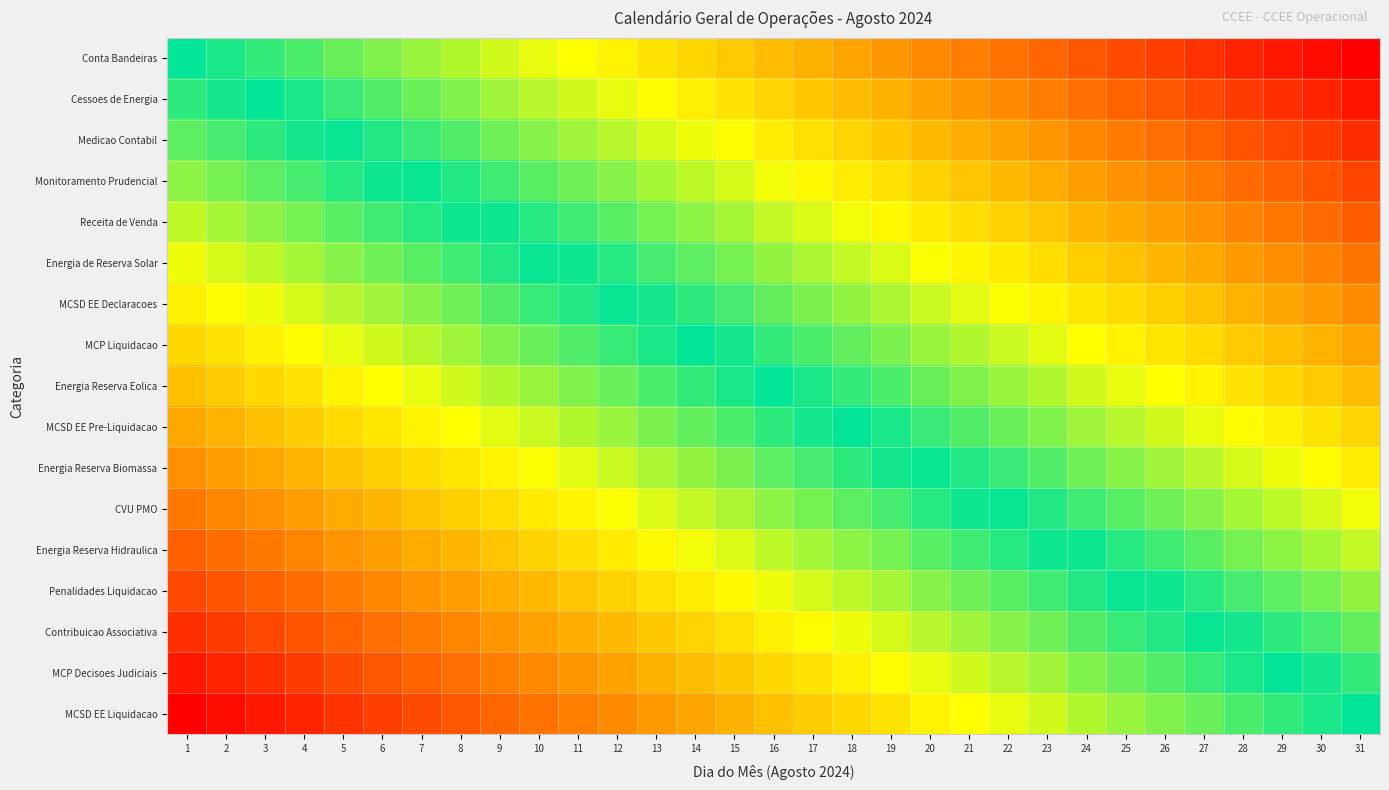

Reading left to right, list all the values displayed in this chart.

Conta Bandeiras: 1=0.0	2=0.0	3=0.1	4=0.1	5=0.1	6=0.2	7=0.2	8=0.2	9=0.3	10=0.3	11=0.3	12=0.4	13=0.4	14=0.4	15=0.5	16=0.5	17=0.5	18=0.6	19=0.6	20=0.6	21=0.7	22=0.7	23=0.7	24=0.8	25=0.8	26=0.8	27=0.9	28=0.9	29=0.9	30=1.0	31=1.0
Cessoes de Energia: 1=-0.1	2=-0.0	3=0.0	4=0.0	5=0.1	6=0.1	7=0.1	8=0.2	9=0.2	10=0.2	11=0.3	12=0.3	13=0.3	14=0.4	15=0.4	16=0.4	17=0.5	18=0.5	19=0.5	20=0.6	21=0.6	22=0.6	23=0.7	24=0.7	25=0.7	26=0.8	27=0.8	28=0.8	29=0.9	30=0.9	31=0.9
Medicao Contabil: 1=-0.1	2=-0.1	3=-0.1	4=-0.0	5=0.0	6=0.0	7=0.1	8=0.1	9=0.1	10=0.2	11=0.2	12=0.2	13=0.3	14=0.3	15=0.3	16=0.4	17=0.4	18=0.4	19=0.5	20=0.5	21=0.5	22=0.6	23=0.6	24=0.6	25=0.7	26=0.7	27=0.7	28=0.8	29=0.8	30=0.8	31=0.9
Monitoramento Prudencial: 1=-0.2	2=-0.2	3=-0.1	4=-0.1	5=-0.1	6=-0.0	7=0.0	8=0.0	9=0.1	10=0.1	11=0.1	12=0.2	13=0.2	14=0.2	15=0.3	16=0.3	17=0.3	18=0.4	19=0.4	20=0.4	21=0.5	22=0.5	23=0.5	24=0.6	25=0.6	26=0.6	27=0.7	28=0.7	29=0.7	30=0.8	31=0.8
Receita de Venda: 1=-0.2	2=-0.2	3=-0.2	4=-0.1	5=-0.1	6=-0.1	7=-0.0	8=-0.0	9=0.0	10=0.0	11=0.1	12=0.1	13=0.2	14=0.2	15=0.2	16=0.2	17=0.3	18=0.3	19=0.3	20=0.4	21=0.4	22=0.4	23=0.5	24=0.5	25=0.6	26=0.6	27=0.6	28=0.7	29=0.7	30=0.7	31=0.8
Energia de Reserva Solar: 1=-0.3	2=-0.3	3=-0.2	4=-0.2	5=-0.2	6=-0.1	7=-0.1	8=-0.1	9=-0.0	10=-0.0	11=0.0	12=0.1	13=0.1	14=0.1	15=0.2	16=0.2	17=0.2	18=0.3	19=0.3	20=0.3	21=0.4	22=0.4	23=0.4	24=0.5	25=0.5	26=0.5	27=0.6	28=0.6	29=0.6	30=0.7	31=0.7
MCSD EE Declaracoes: 1=-0.4	2=-0.3	3=-0.3	4=-0.3	5=-0.2	6=-0.2	7=-0.2	8=-0.1	9=-0.1	10=-0.1	11=-0.0	12=-0.0	13=0.0	14=0.1	15=0.1	16=0.1	17=0.2	18=0.2	19=0.2	20=0.3	21=0.3	22=0.3	23=0.4	24=0.4	25=0.4	26=0.5	27=0.5	28=0.5	29=0.6	30=0.6	31=0.6
MCP Liquidacao: 1=-0.4	2=-0.4	3=-0.4	4=-0.3	5=-0.3	6=-0.3	7=-0.2	8=-0.2	9=-0.2	10=-0.1	11=-0.1	12=-0.1	13=-0.0	14=-0.0	15=0.0	16=0.1	17=0.1	18=0.1	19=0.2	20=0.2	21=0.2	22=0.3	23=0.3	24=0.3	25=0.4	26=0.4	27=0.4	28=0.5	29=0.5	30=0.5	31=0.6
Energia Reserva Eolica: 1=-0.5	2=-0.5	3=-0.4	4=-0.4	5=-0.4	6=-0.3	7=-0.3	8=-0.3	9=-0.2	10=-0.2	11=-0.2	12=-0.1	13=-0.1	14=-0.1	15=-0.0	16=0.0	17=0.0	18=0.1	19=0.1	20=0.1	21=0.2	22=0.2	23=0.2	24=0.3	25=0.3	26=0.3	27=0.4	28=0.4	29=0.4	30=0.5	31=0.5
MCSD EE Pre-Liquidacao: 1=-0.6	2=-0.5	3=-0.5	4=-0.5	5=-0.4	6=-0.4	7=-0.4	8=-0.3	9=-0.3	10=-0.3	11=-0.2	12=-0.2	13=-0.2	14=-0.1	15=-0.1	16=-0.1	17=-0.0	18=0.0	19=0.0	20=0.1	21=0.1	22=0.1	23=0.2	24=0.2	25=0.2	26=0.3	27=0.3	28=0.3	29=0.4	30=0.4	31=0.4
Energia Reserva Biomassa: 1=-0.6	2=-0.6	3=-0.6	4=-0.5	5=-0.5	6=-0.5	7=-0.4	8=-0.4	9=-0.4	10=-0.3	11=-0.3	12=-0.3	13=-0.2	14=-0.2	15=-0.2	16=-0.1	17=-0.1	18=-0.1	19=-0.0	20=0.0	21=0.0	22=0.1	23=0.1	24=0.1	25=0.2	26=0.2	27=0.2	28=0.3	29=0.3	30=0.3	31=0.4
CVU PMO: 1=-0.7	2=-0.7	3=-0.6	4=-0.6	5=-0.6	6=-0.5	7=-0.5	8=-0.5	9=-0.4	10=-0.4	11=-0.4	12=-0.3	13=-0.3	14=-0.3	15=-0.2	16=-0.2	17=-0.2	18=-0.1	19=-0.1	20=-0.1	21=-0.0	22=0.0	23=0.0	24=0.1	25=0.1	26=0.1	27=0.2	28=0.2	29=0.2	30=0.3	31=0.3
Energia Reserva Hidraulica: 1=-0.8	2=-0.7	3=-0.7	4=-0.7	5=-0.6	6=-0.6	7=-0.6	8=-0.5	9=-0.5	10=-0.5	11=-0.4	12=-0.4	13=-0.3	14=-0.3	15=-0.3	16=-0.2	17=-0.2	18=-0.2	19=-0.2	20=-0.1	21=-0.1	22=-0.1	23=-0.0	24=0.0	25=0.1	26=0.1	27=0.1	28=0.2	29=0.2	30=0.2	31=0.2
Penalidades Liquidacao: 1=-0.8	2=-0.8	3=-0.7	4=-0.7	5=-0.7	6=-0.6	7=-0.6	8=-0.6	9=-0.5	10=-0.5	11=-0.5	12=-0.4	13=-0.4	14=-0.4	15=-0.3	16=-0.3	17=-0.3	18=-0.2	19=-0.2	20=-0.2	21=-0.1	22=-0.1	23=-0.1	24=-0.0	25=-0.0	26=0.0	27=0.1	28=0.1	29=0.1	30=0.2	31=0.2
Contribuicao Associativa: 1=-0.9	2=-0.8	3=-0.8	4=-0.8	5=-0.7	6=-0.7	7=-0.7	8=-0.6	9=-0.6	10=-0.6	11=-0.5	12=-0.5	13=-0.5	14=-0.4	15=-0.4	16=-0.4	17=-0.3	18=-0.3	19=-0.3	20=-0.2	21=-0.2	22=-0.2	23=-0.1	24=-0.1	25=-0.1	26=-0.0	27=-0.0	28=0.0	29=0.1	30=0.1	31=0.1
MCP Decisoes Judiciais: 1=-0.9	2=-0.9	3=-0.9	4=-0.8	5=-0.8	6=-0.8	7=-0.7	8=-0.7	9=-0.7	10=-0.6	11=-0.6	12=-0.6	13=-0.5	14=-0.5	15=-0.5	16=-0.4	17=-0.4	18=-0.4	19=-0.3	20=-0.3	21=-0.3	22=-0.2	23=-0.2	24=-0.2	25=-0.1	26=-0.1	27=-0.1	28=-0.0	29=-0.0	30=0.0	31=0.1
MCSD EE Liquidacao: 1=-1.0	2=-1.0	3=-0.9	4=-0.9	5=-0.9	6=-0.8	7=-0.8	8=-0.8	9=-0.7	10=-0.7	11=-0.7	12=-0.6	13=-0.6	14=-0.6	15=-0.5	16=-0.5	17=-0.5	18=-0.4	19=-0.4	20=-0.4	21=-0.3	22=-0.3	23=-0.3	24=-0.2	25=-0.2	26=-0.2	27=-0.1	28=-0.1	29=-0.1	30=-0.0	31=0.0